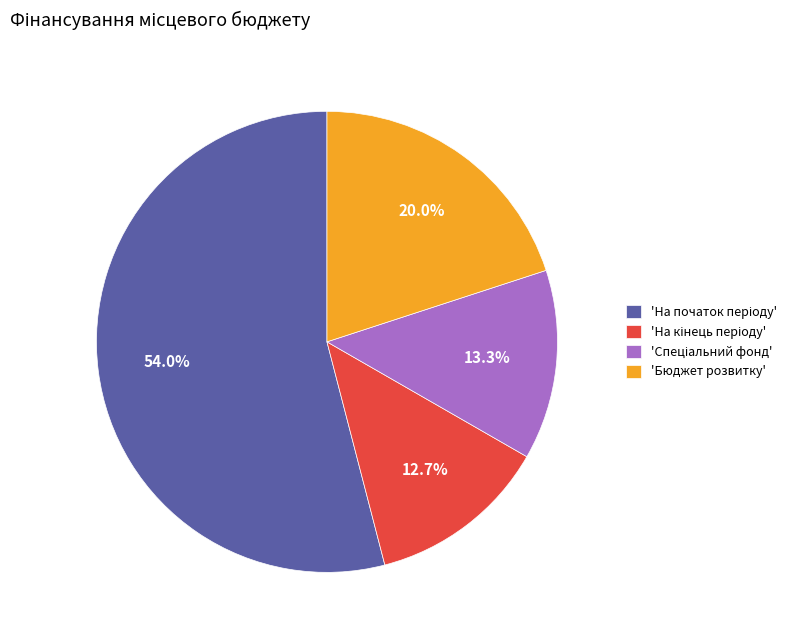

How many segments does this pie chart have?

4